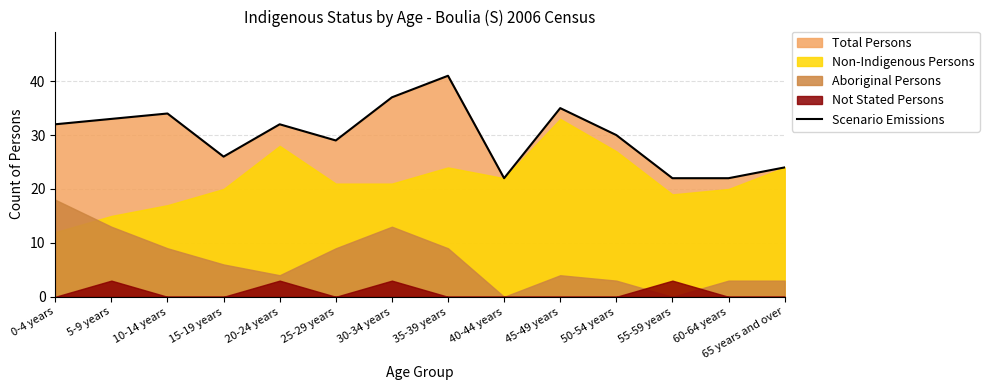

Which label corresponds to the largest value in the chart?

35-39 years